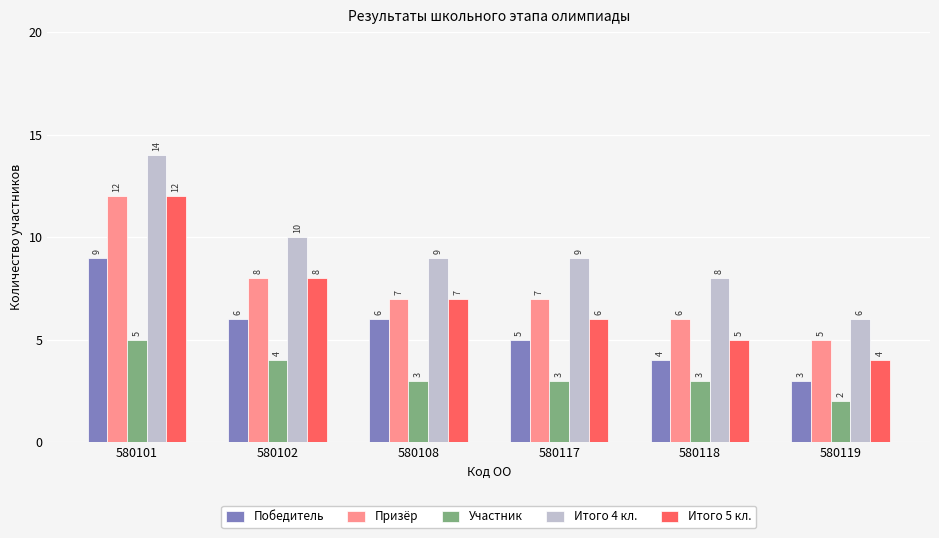

Is it true that Итого 5 кл. equals 2 at 580119?

False